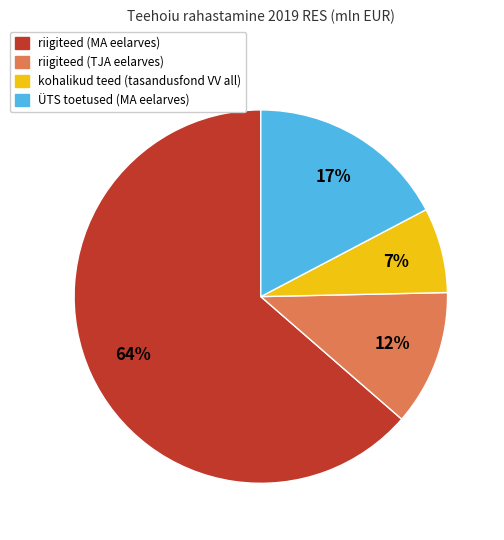

The riigiteed (TJA eelarves) slice represents 12% of the pie. True or false?

True